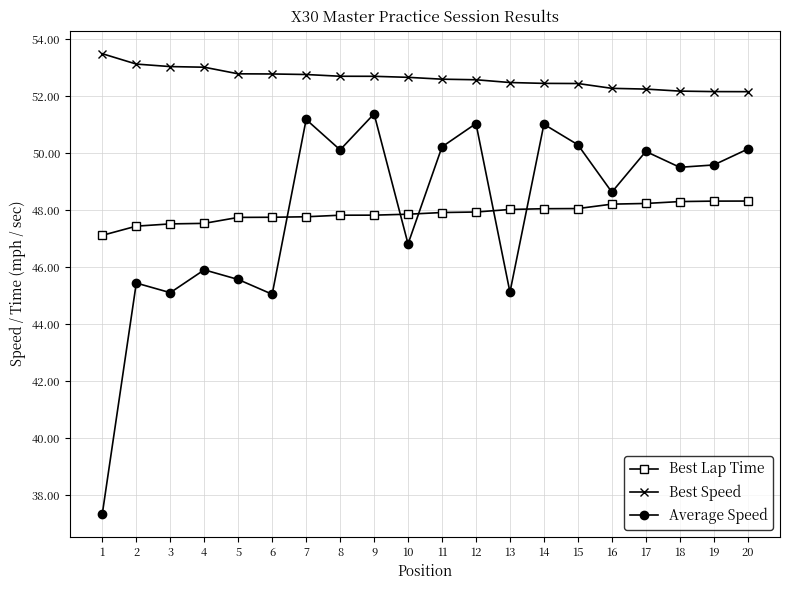

How many lines are shown in the chart?

3